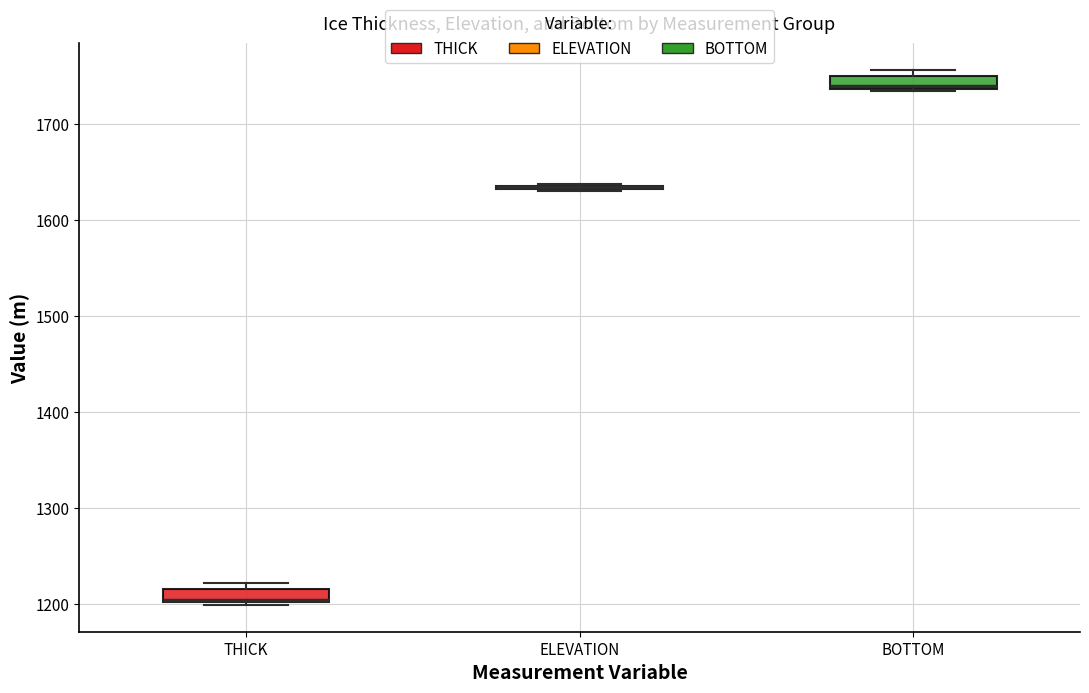

Where is the upper edge of the box for ELEVATION on the y-axis? The values are not printed on the chart, so give them approximately, as read against the axis.

1640